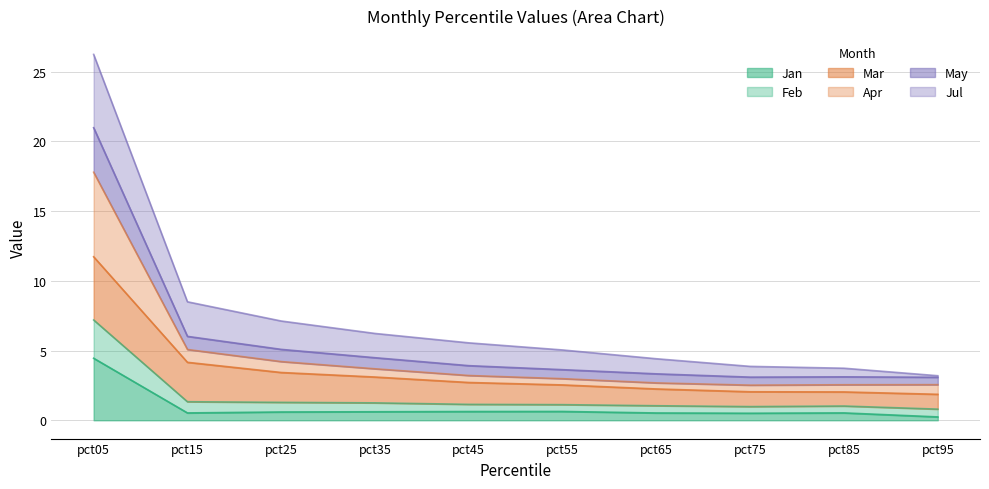

Which category has the highest value in the Jan series?

pct05